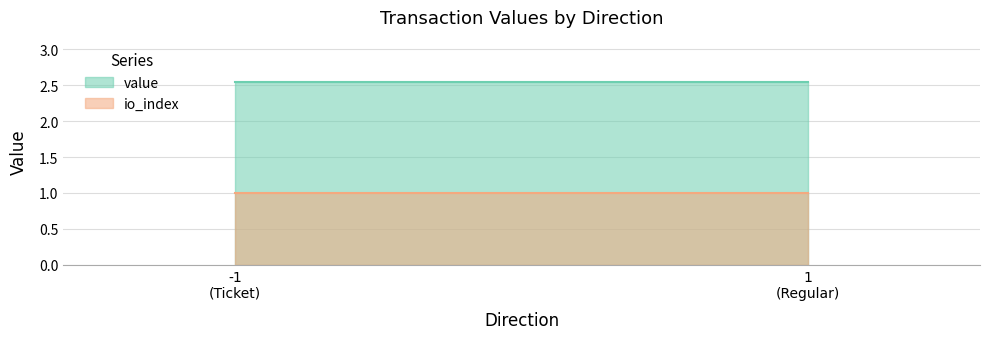

What are all the series names shown in the legend?

value, io_index